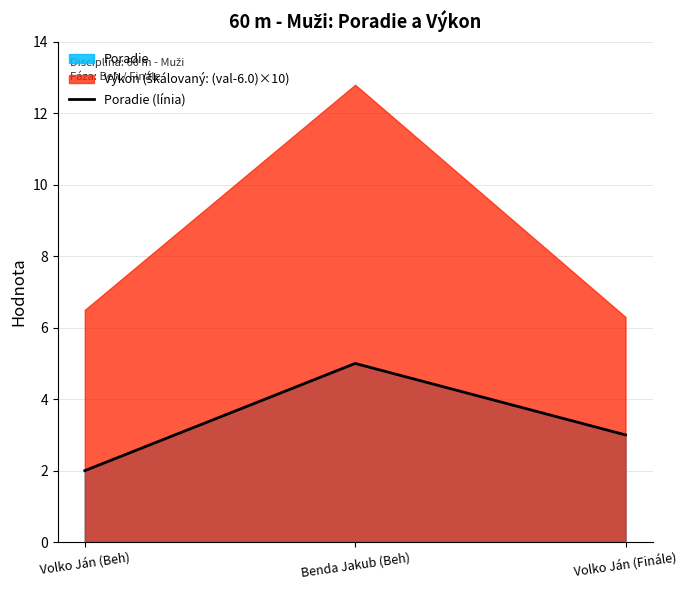

How many values are between 2 and 5?

3